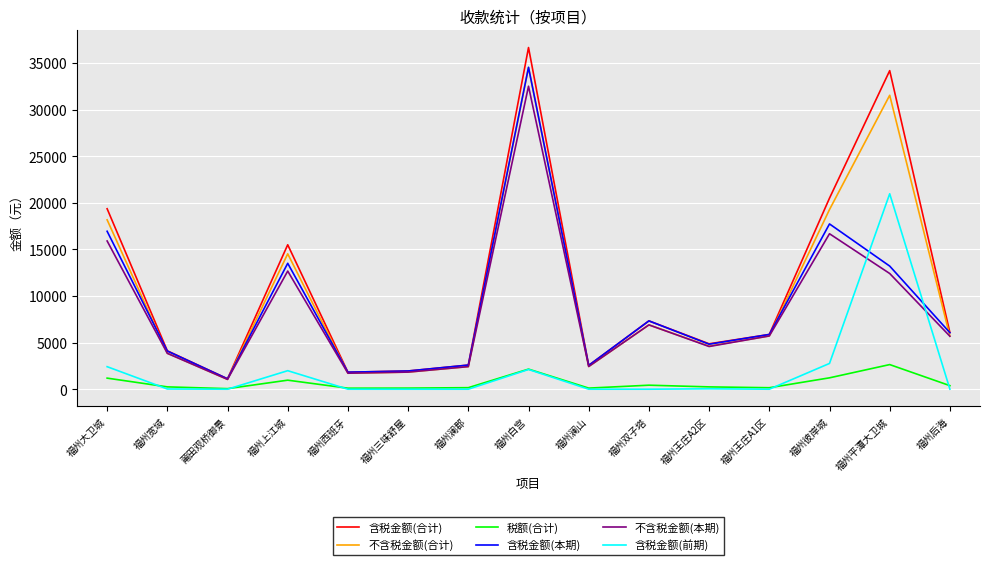

The 含税金额(本期) series shows 6478.9 at 福州宽域. True or false?

False